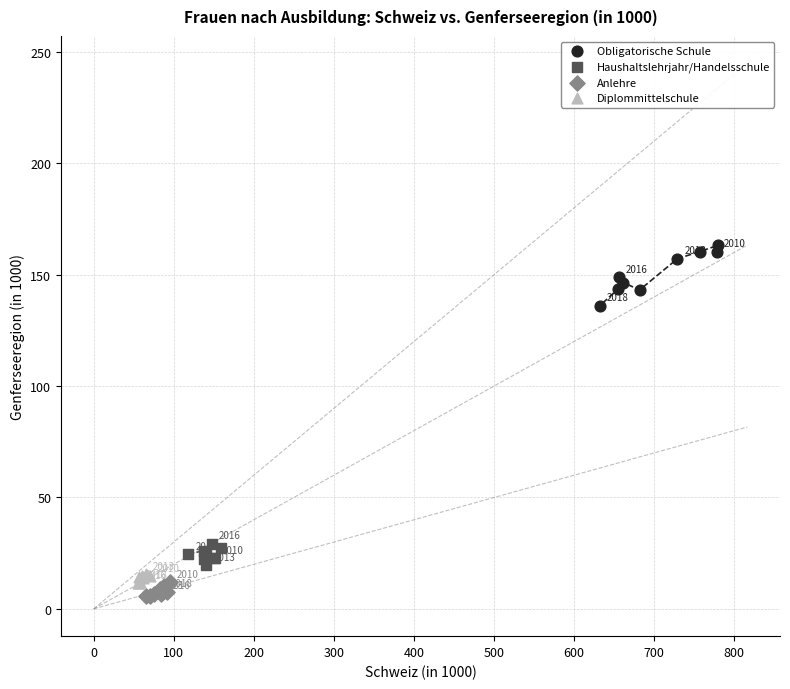

Which series reaches the minimum Y coordinate?

Anlehre